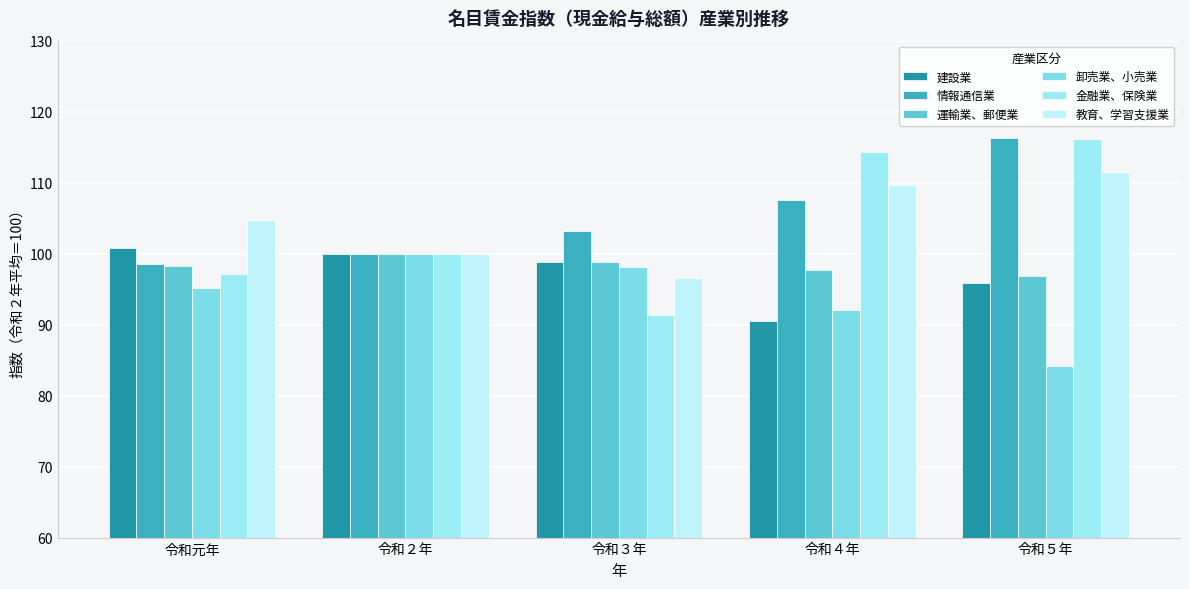

How many series are shown in this chart?

6